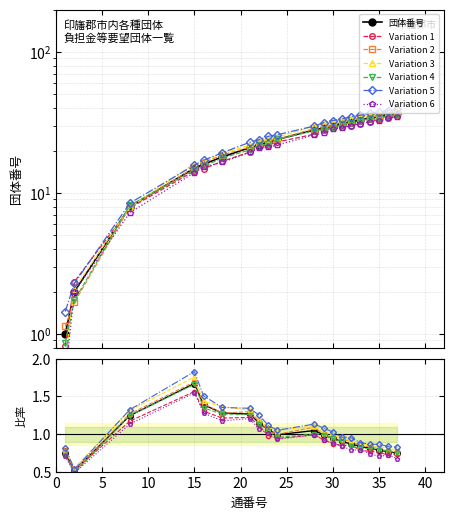

Rank the categories by value from lowest to highest.

1, 2, 3, 4, 5, 6, 7, 8, 9, 10, 11, 12, 13, 14, 15, 16, 17, 18, 19, 20